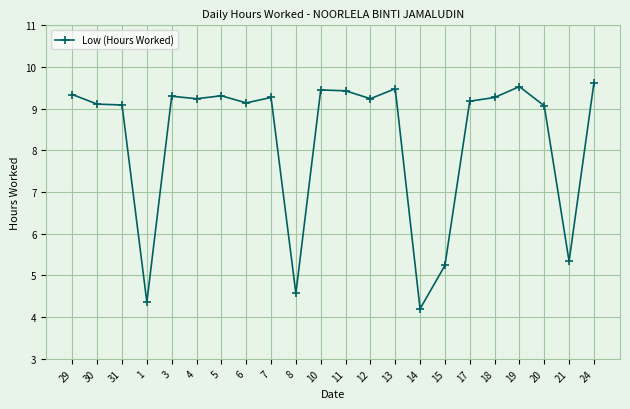

Approximately how many times larger is the value at 17 compared to 24?

1.0